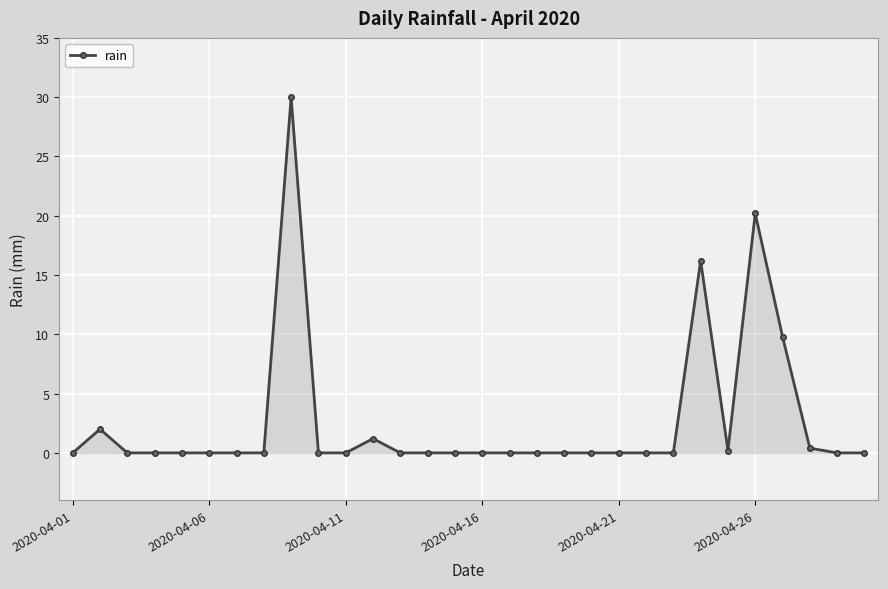

True or false: there are more than 2 points higher than both neighbors.

True